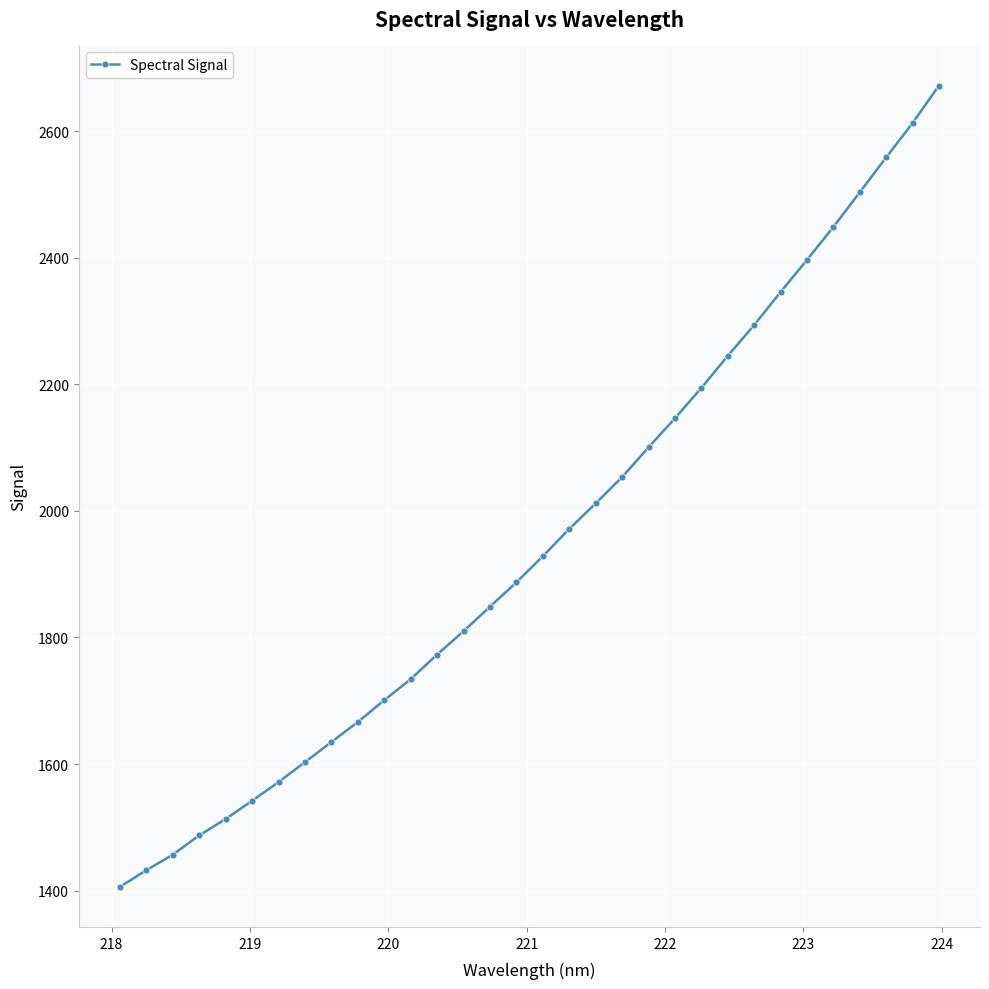

Reading left to right, what are all the values shown in this chart?

1406.0	1432.2	1456.7	1487.3	1513.2	1542.0	1571.5	1603.1	1634.8	1666.5	1701.0	1734.2	1773.1	1810.0	1848.8	1887.2	1928.5	1971.6	2011.9	2053.5	2100.5	2146.4	2194.5	2245.0	2293.7	2346.0	2396.6	2448.8	2503.6	2558.7	2613.0	2672.1